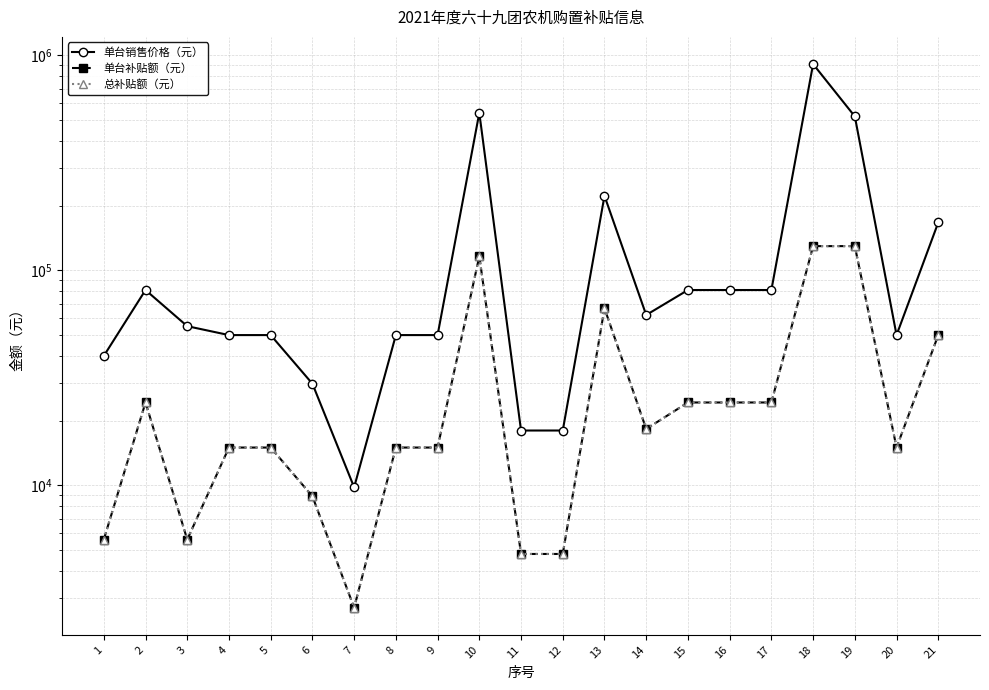

Between 18 and 4, which is larger?

18